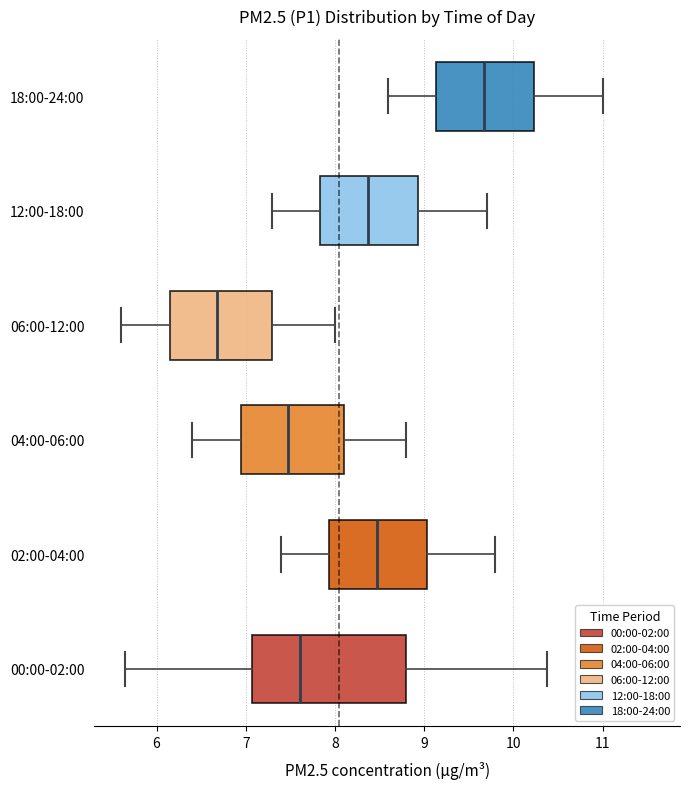

Which box's median line is the furthest to the right?

18:00-24:00